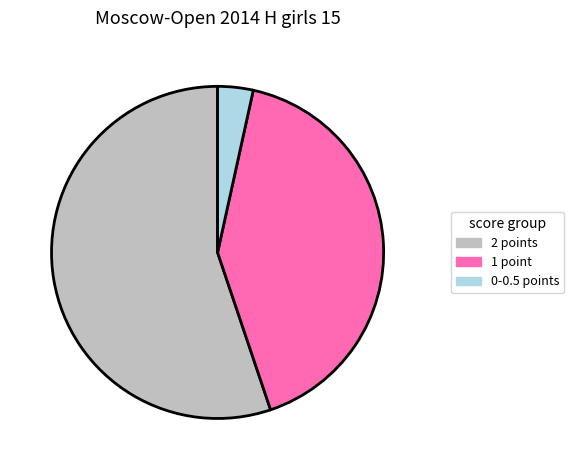

Which has a higher value, 1 point or 2 points?

2 points